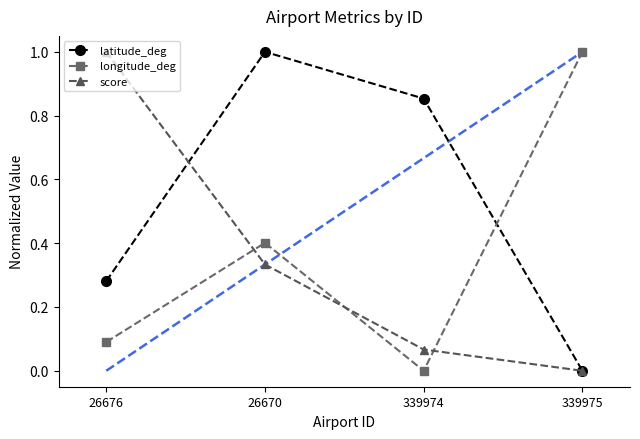

What is the label of the 2nd point from the left?

26670